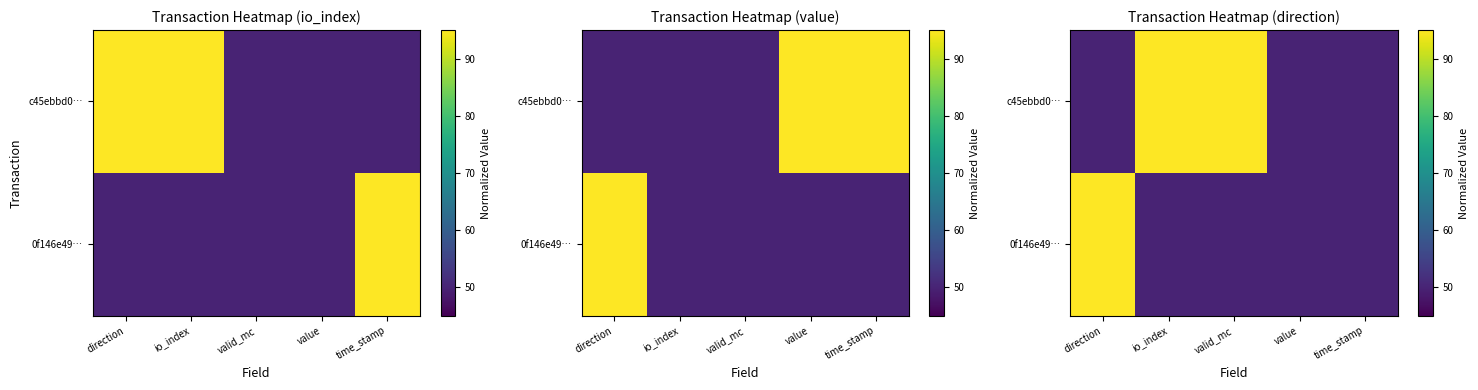

At which label is 0f146e49… closest to 72?

io_index